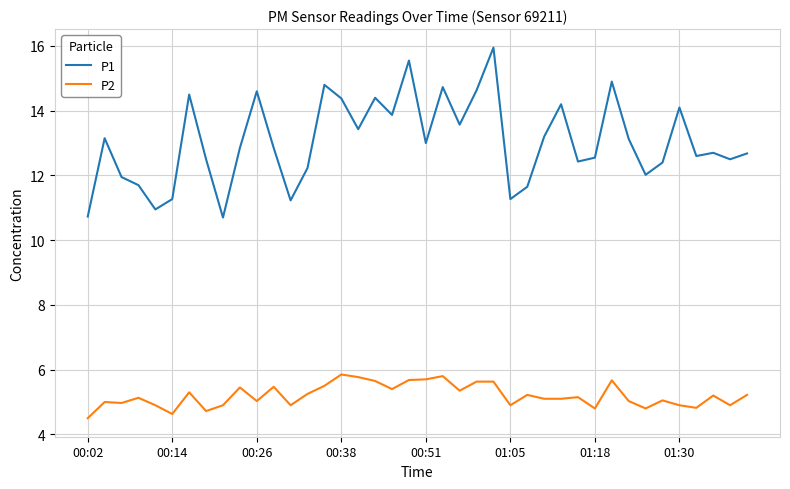

What is the average value of the P1 series?

13.0